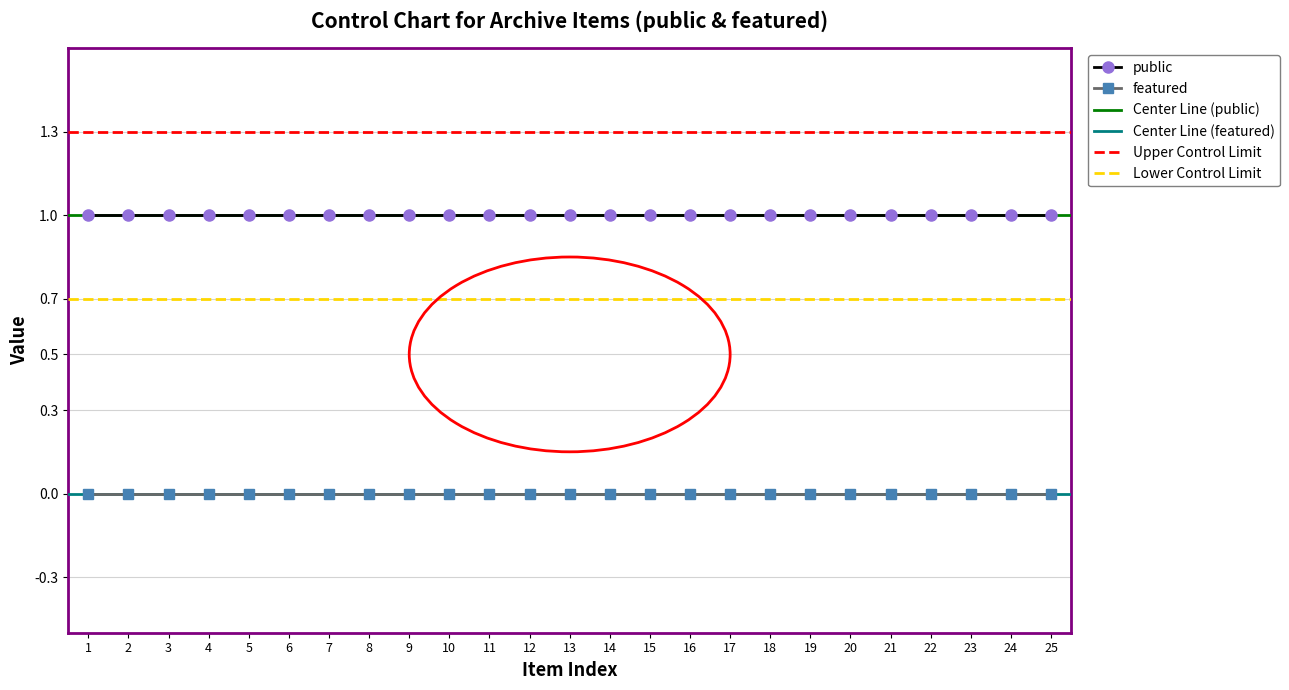

What is the value of the public point at the 19th from the left?

1